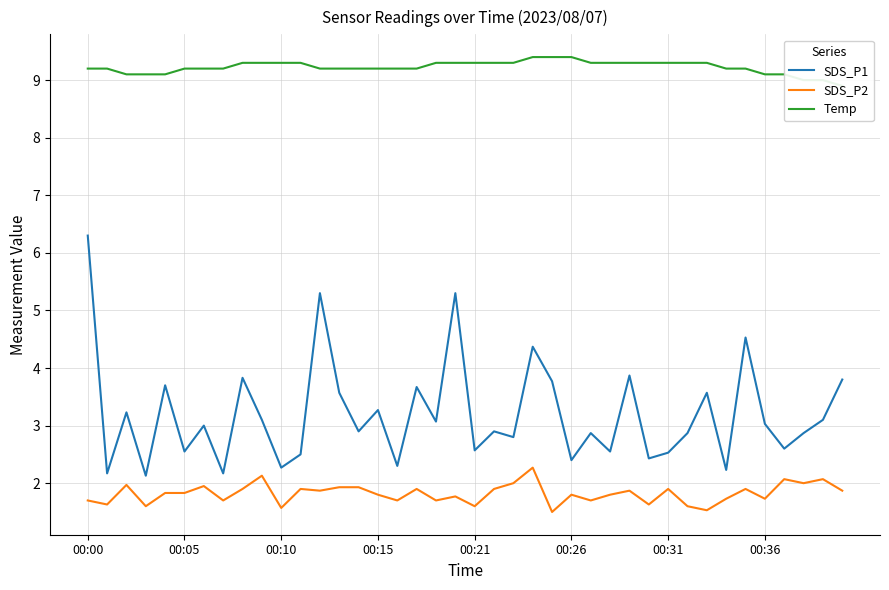

Where does the SDS_P1 series first go above 3?

00:00